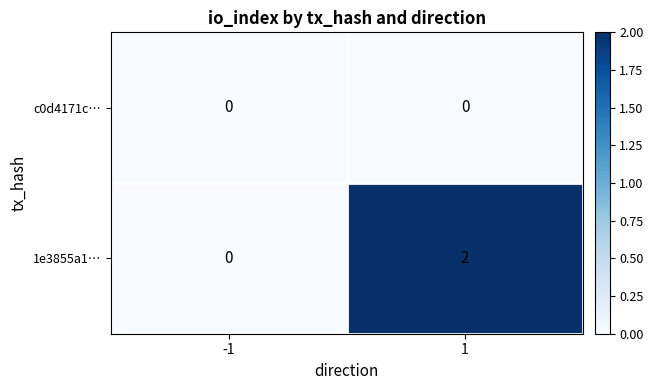

Which series changed the most between -1 and 1?

1e3855a1…